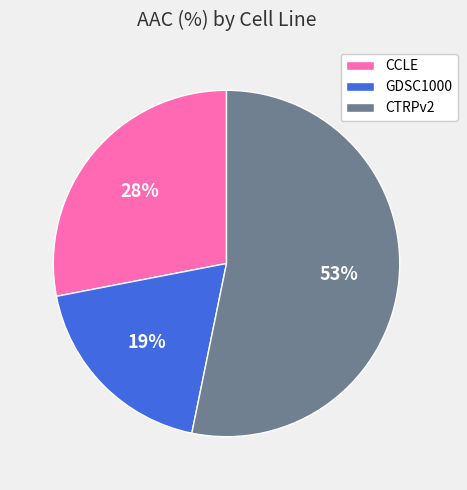

To the nearest percent, what is the difference between the largest and smallest slice percentages?

34%